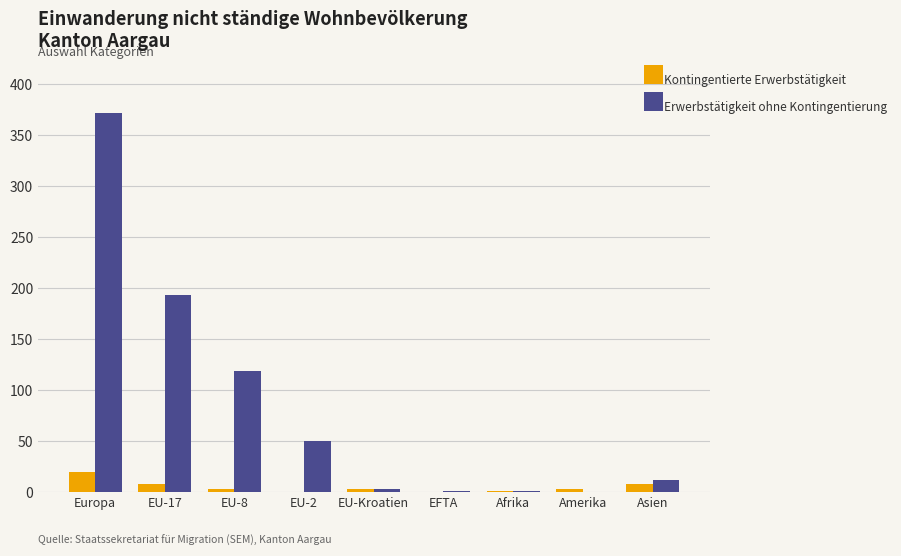

Is it true that Kontingentierte Erwerbstätigkeit equals 8 at EU-17?

True